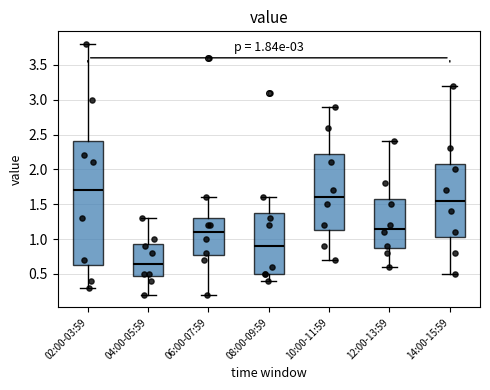

Which box is the tallest, from its lower edge to its upper edge?

02:00-03:59